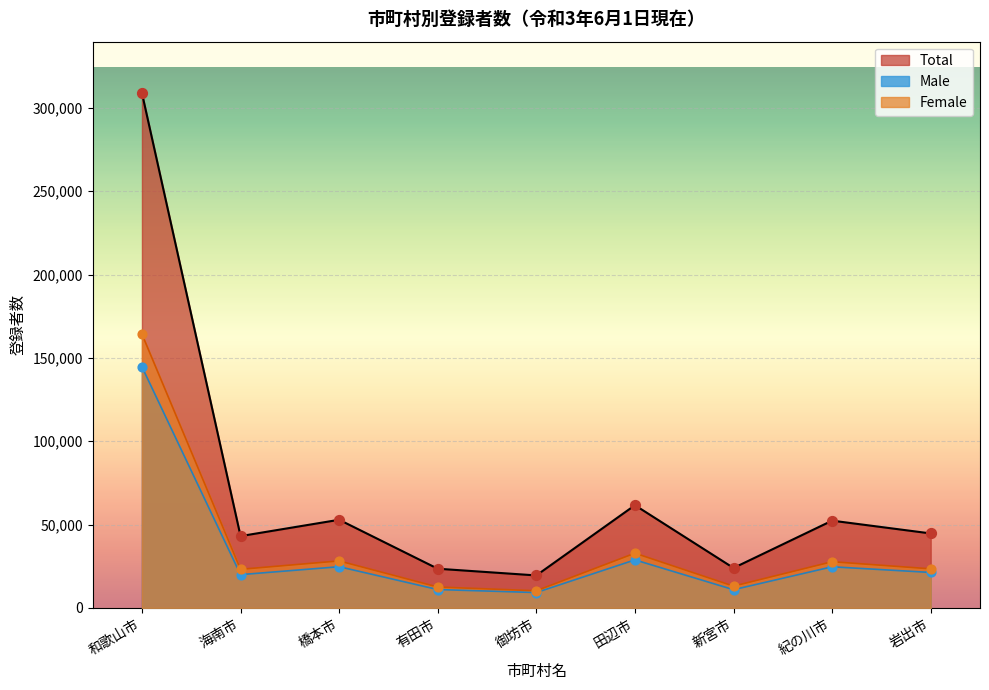

What is the total value across all series at 田辺市?

123194